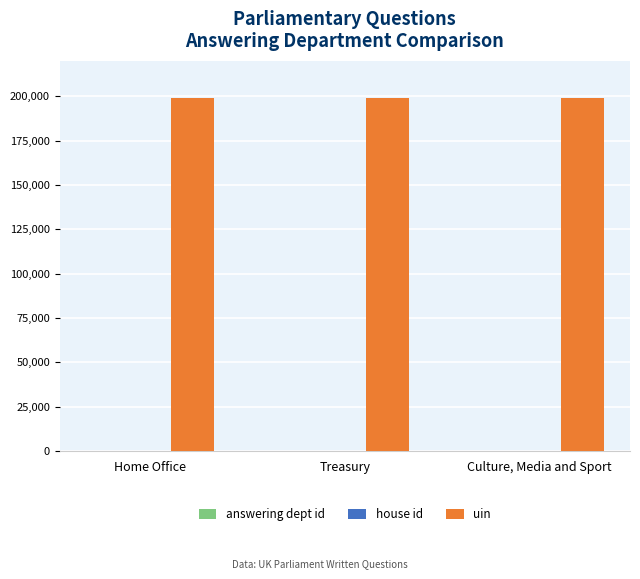

Which series has the largest total across all categories?

uin